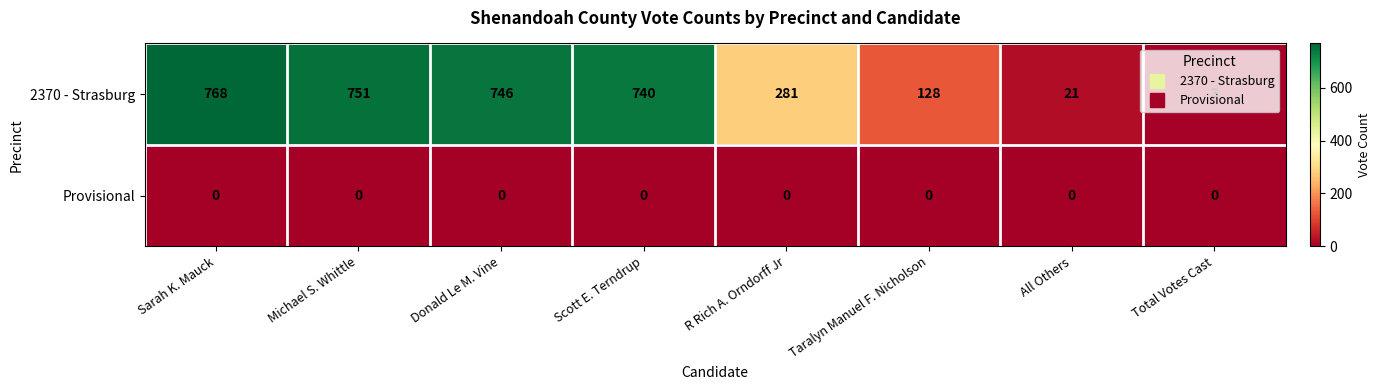

What is the maximum value shown in the chart?

768